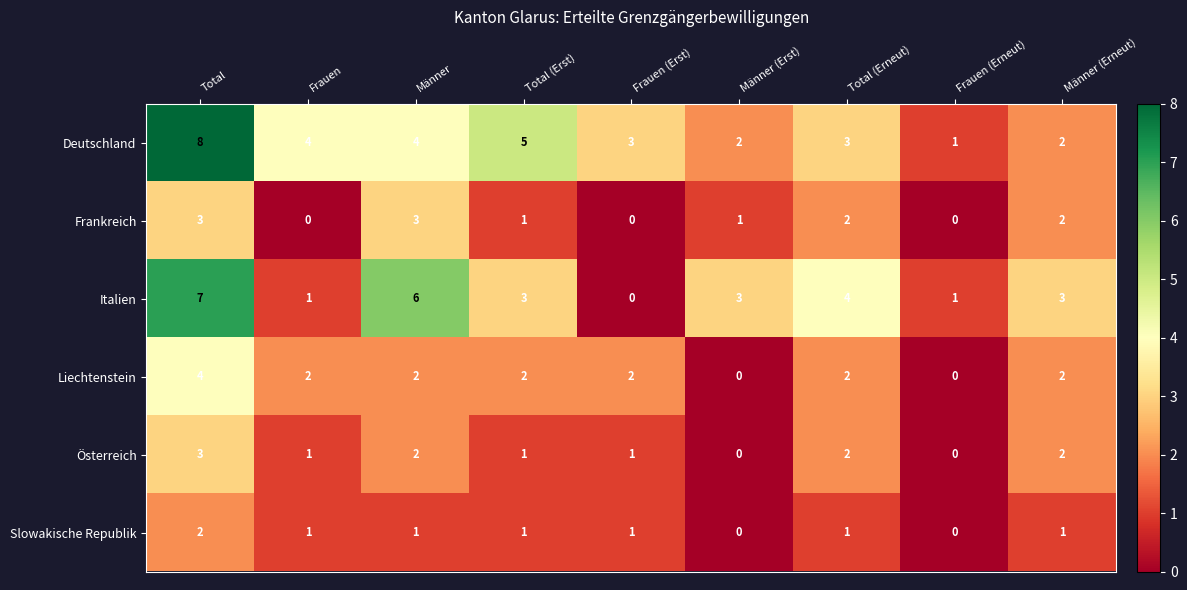

At which category does the chart reach its peak across all series?

Total